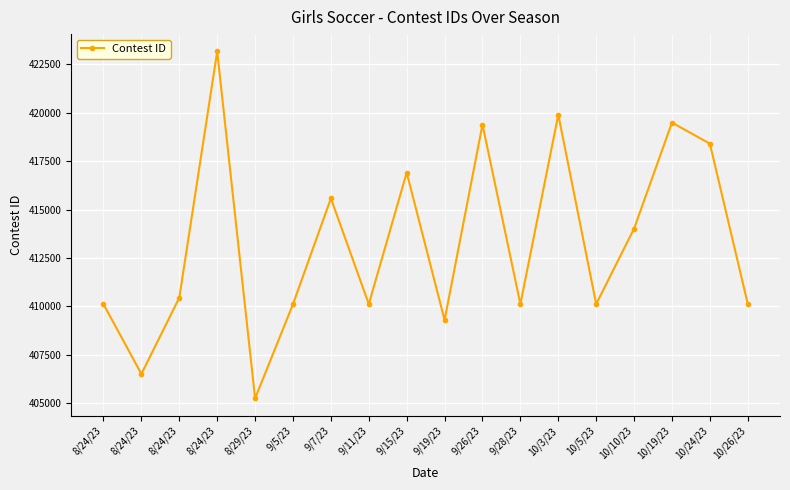

Is it true that the value at 10/19/23 is 419485?

True